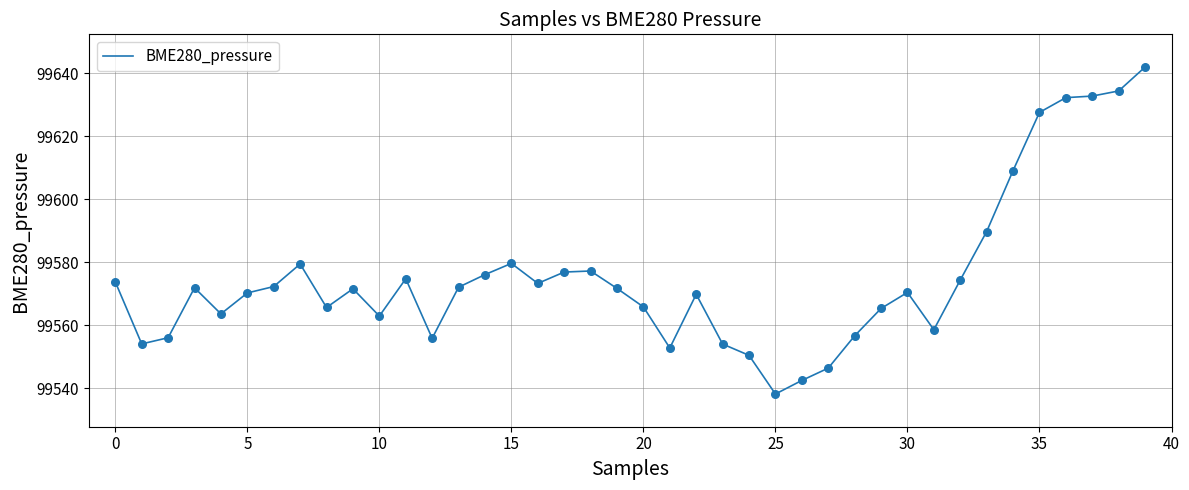

What is the smallest value displayed?

99538.2